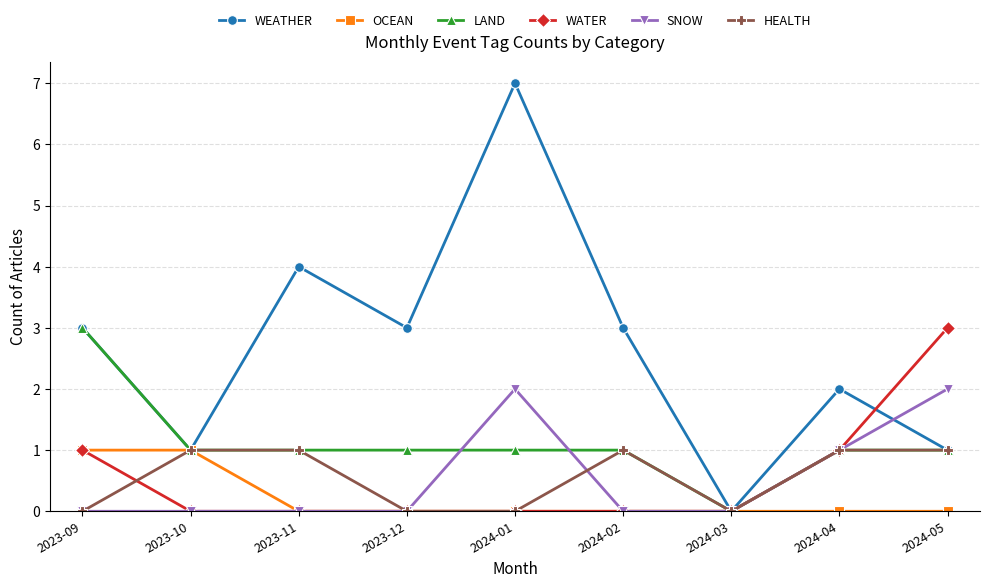

Where is the first local minimum for WEATHER?

2023-10